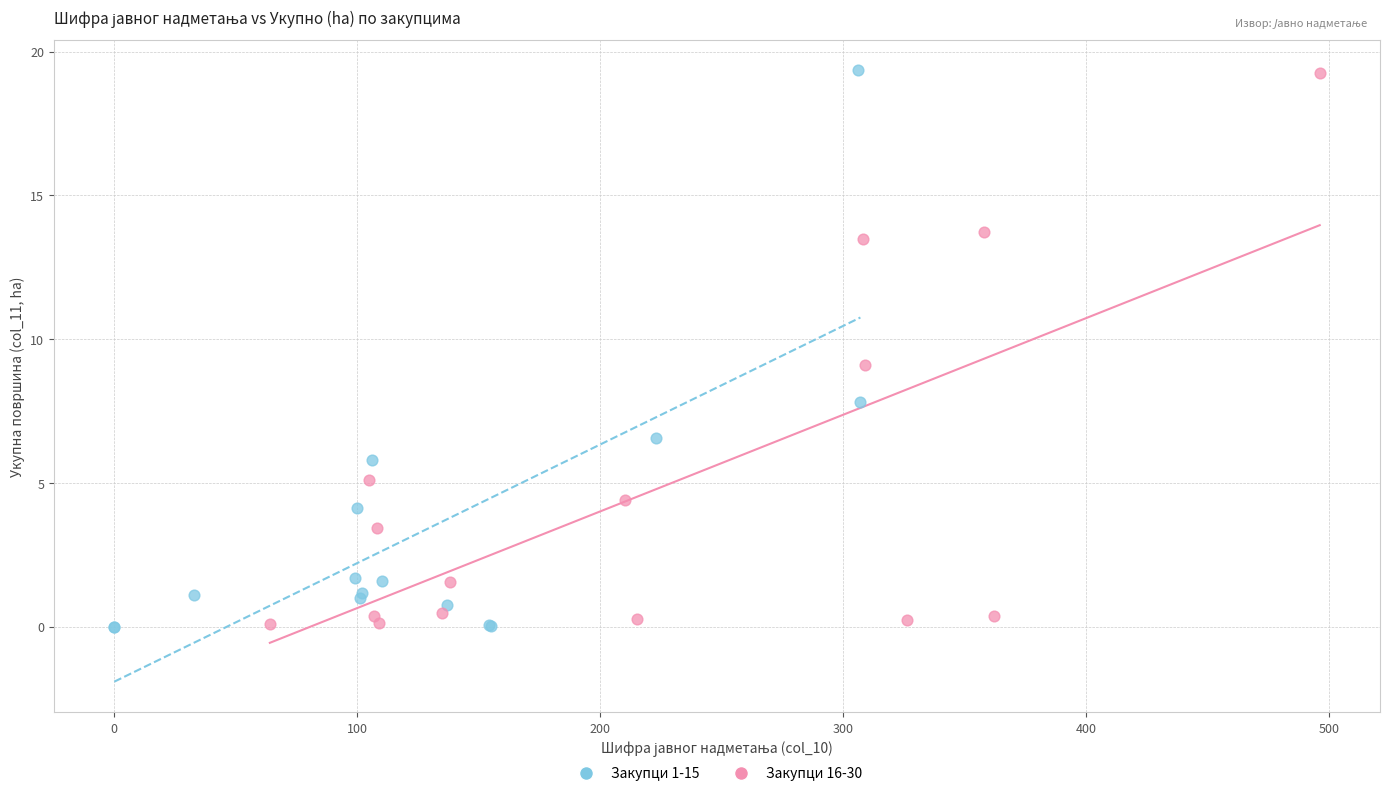

Which series has the largest Y range (max minus min)?

Закупци 1-15